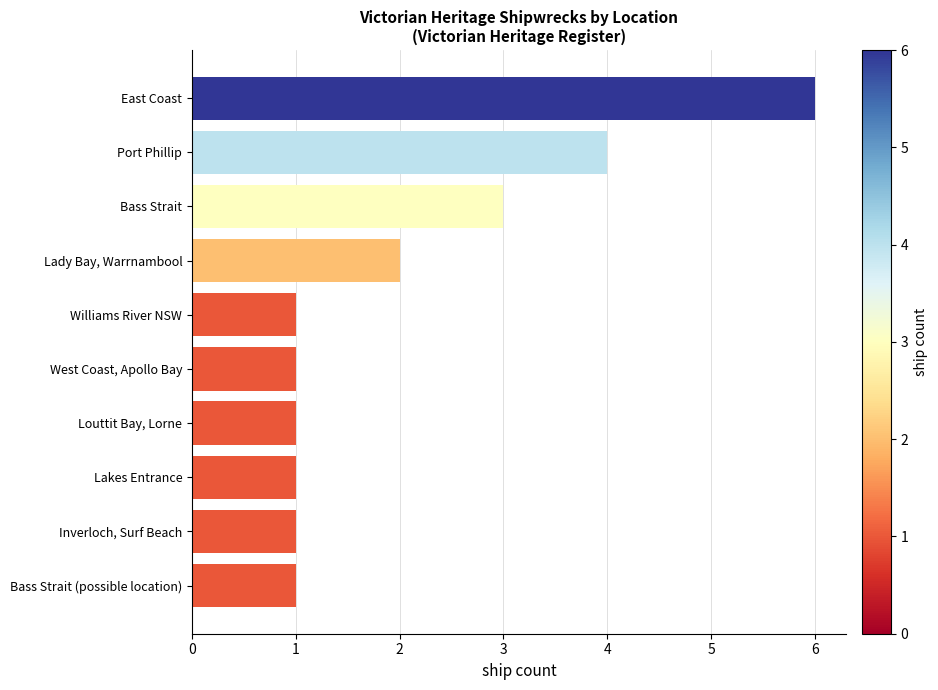

Are the bars horizontal?

Yes